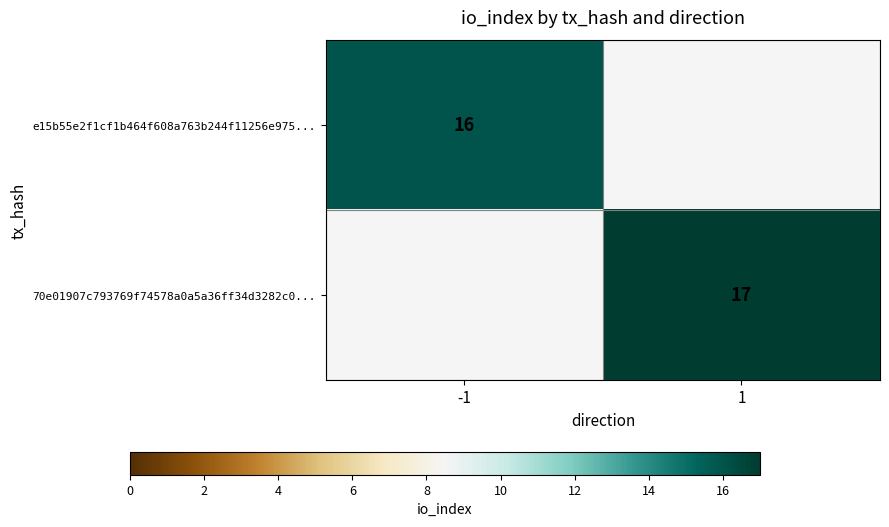

The 70e01907c793769f74578a0a5a36ff34d3282c0... series shows 5 at 1. True or false?

False